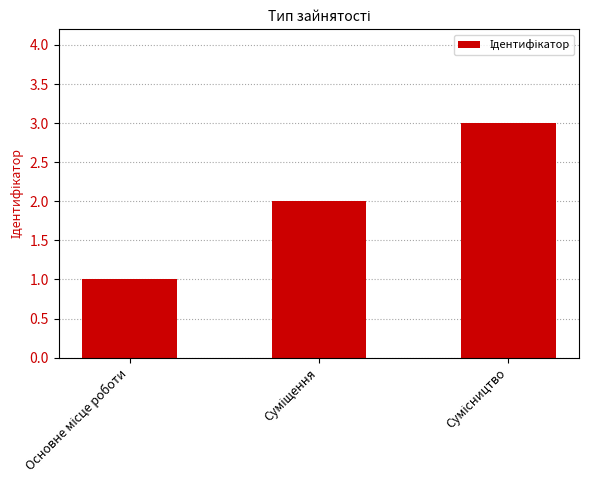

What is the maximum value shown in the chart?

3